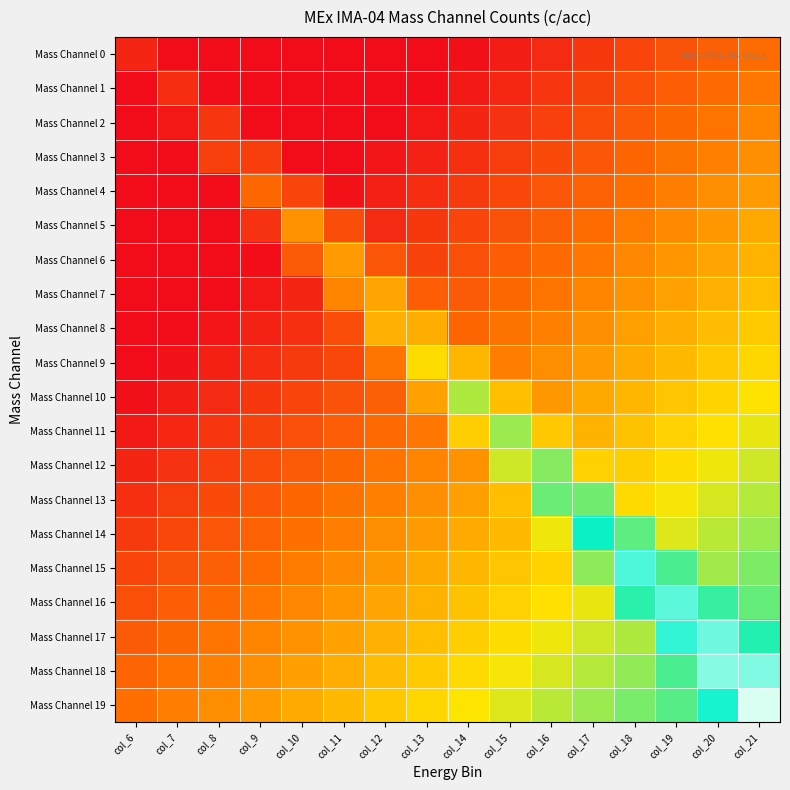

At which category does the chart reach its minimum across all series?

col_6